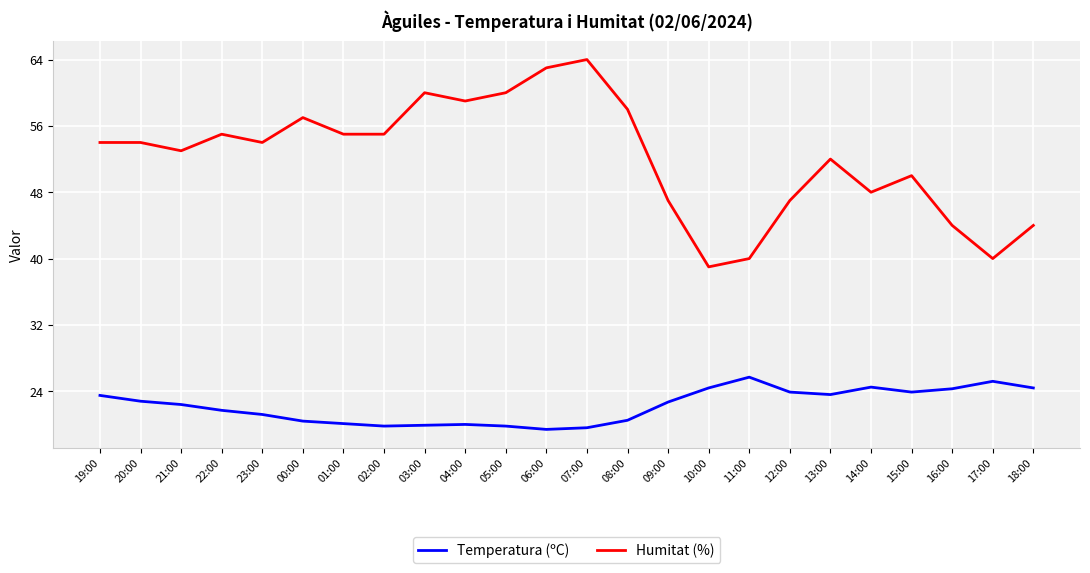

Between 04:00 and 09:00, which series saw the biggest shift?

Humitat (%)